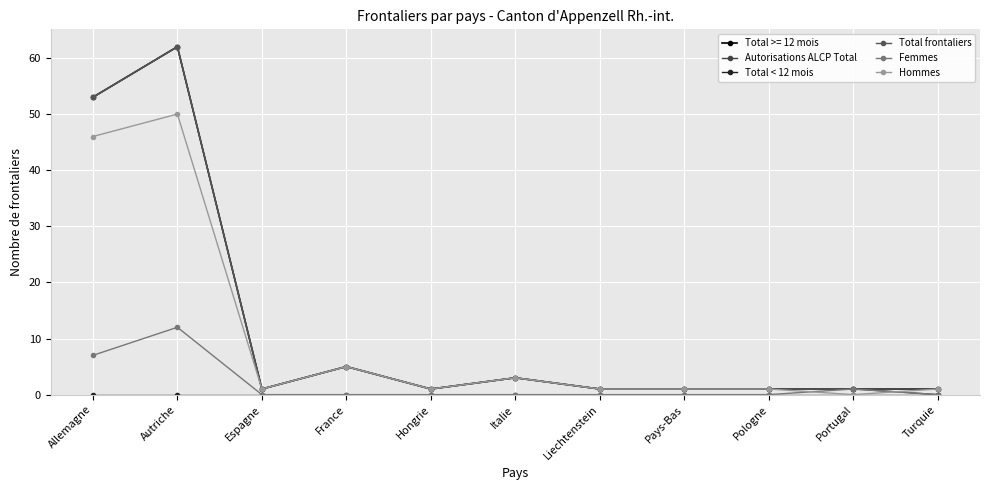

The value of Femmes at Espagne is 0. True or false?

True